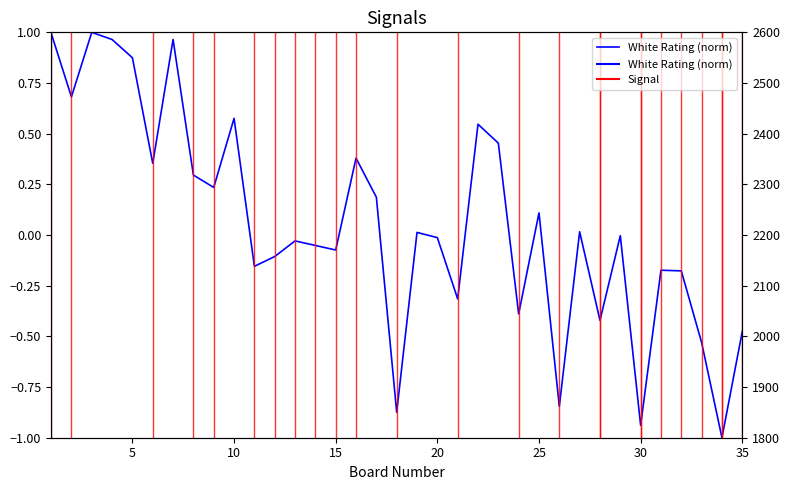

The White Rating (norm) series shows -0.3 at 32. True or false?

False